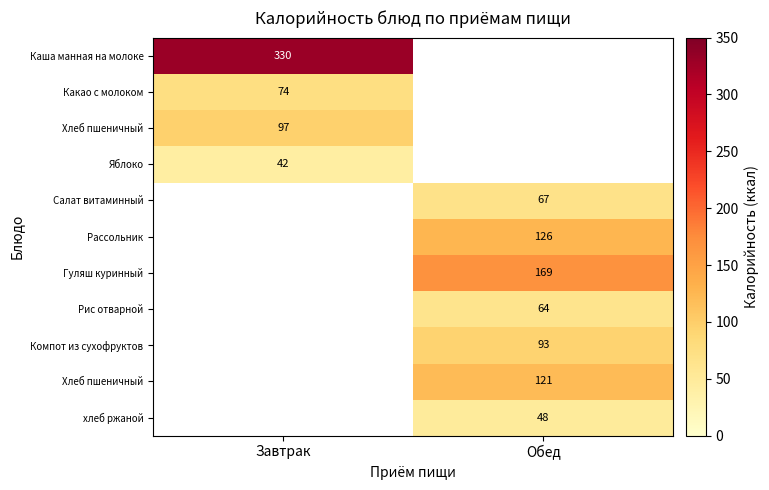

At how many categories does at least one series exceed 281?

1